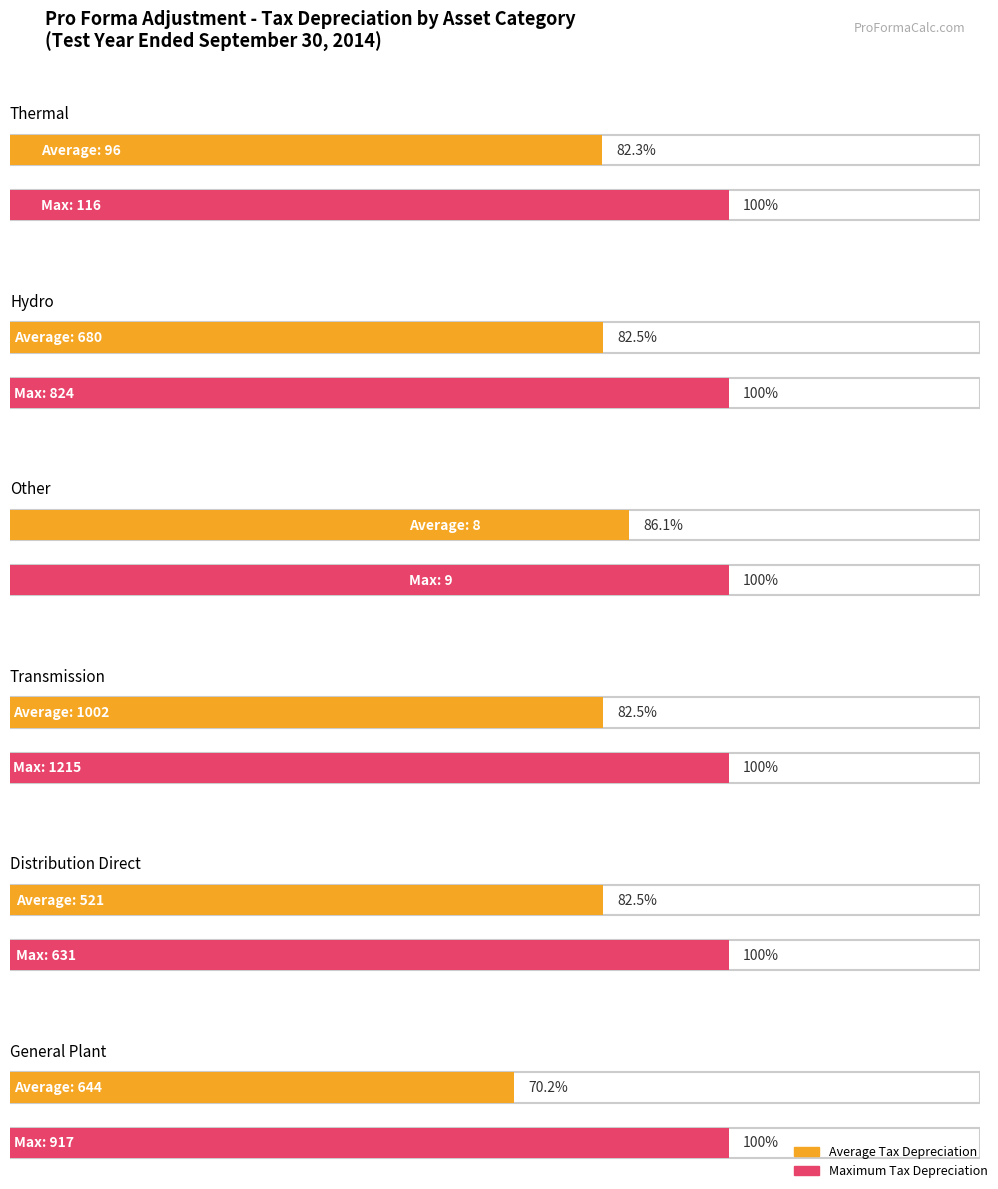

At how many categories does at least one series exceed 597?

4